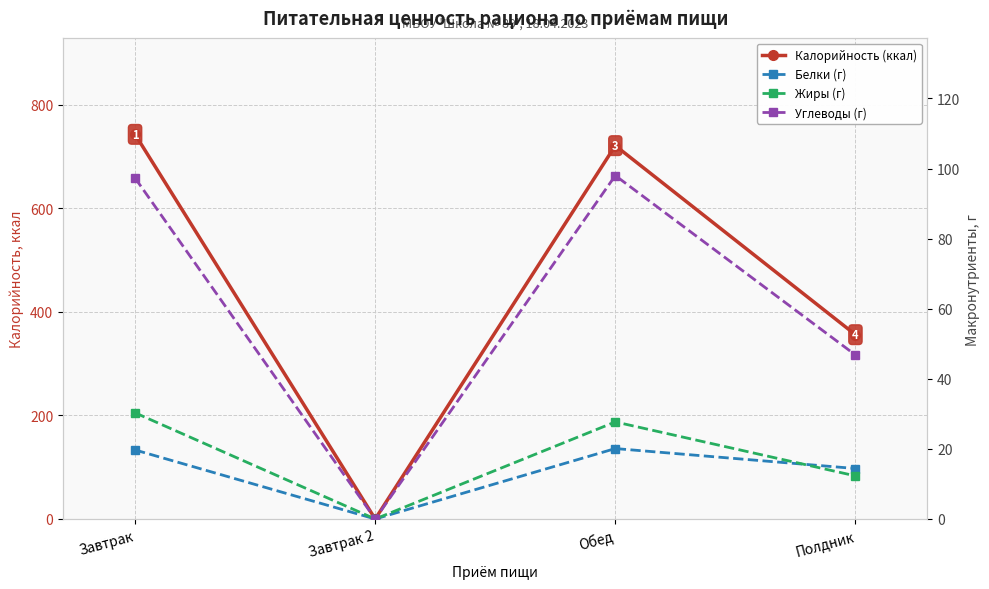

How many interior local peaks does the Калорийность (ккал) series have?

1